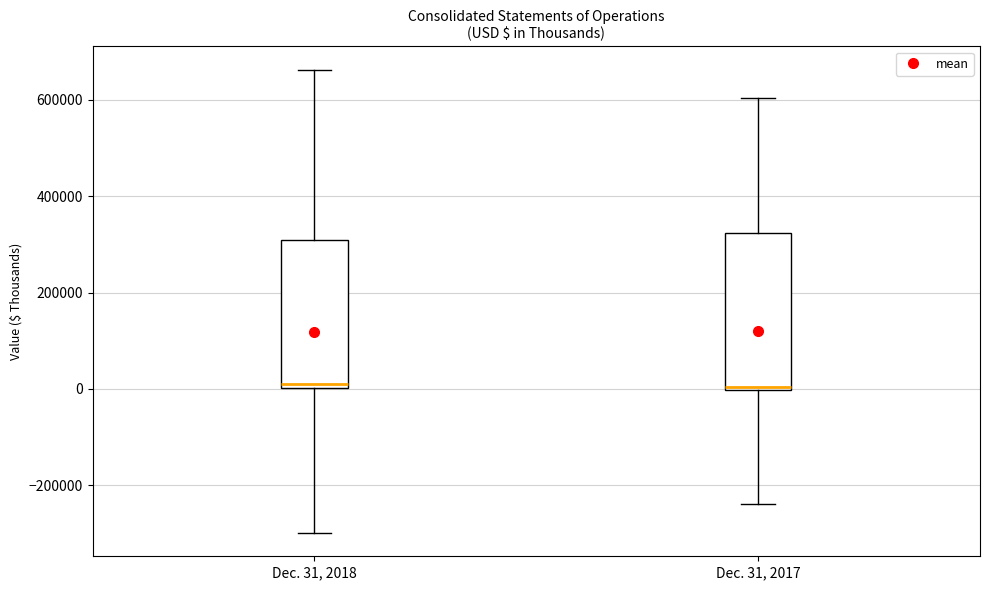

Reading left to right, read every box against the y-axis: the position of its median line, the range the box covers, and the ends of its whiskers. The values are not printed on the chart, so give them approximately, as read against the axis.

Dec. 31, 2018: median 20000, box 0 to 300000, whiskers -300000 to 660000
Dec. 31, 2017: median 0 (just above the box's lower edge), box 0 to 320000, whiskers -240000 to 600000